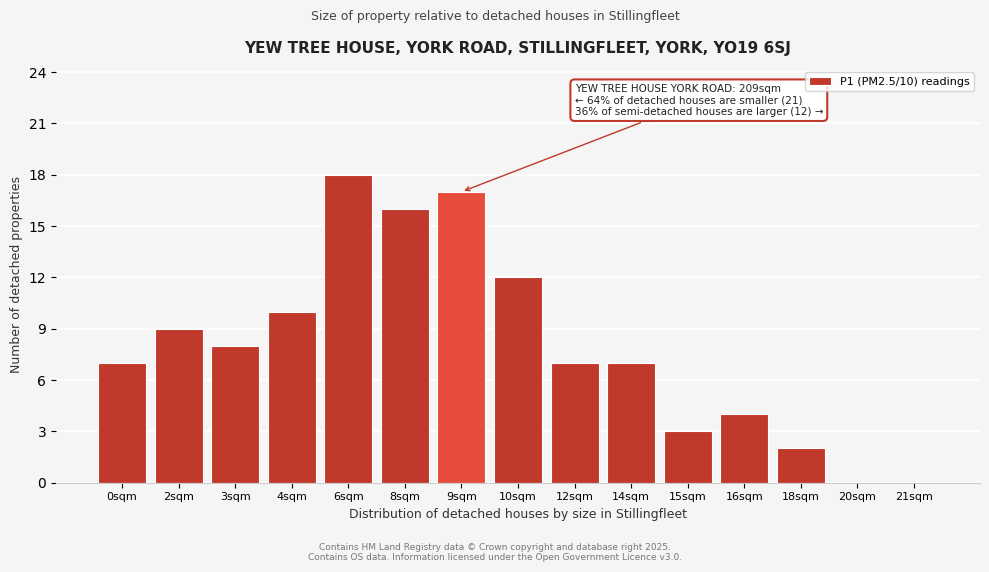

Reading left to right, extract all data points from this chart.

0sqm=7	2sqm=9	3sqm=8	4sqm=10	6sqm=18	8sqm=16	9sqm=17	10sqm=12	12sqm=7	14sqm=7	15sqm=3	16sqm=4	18sqm=2	20sqm=0	21sqm=0